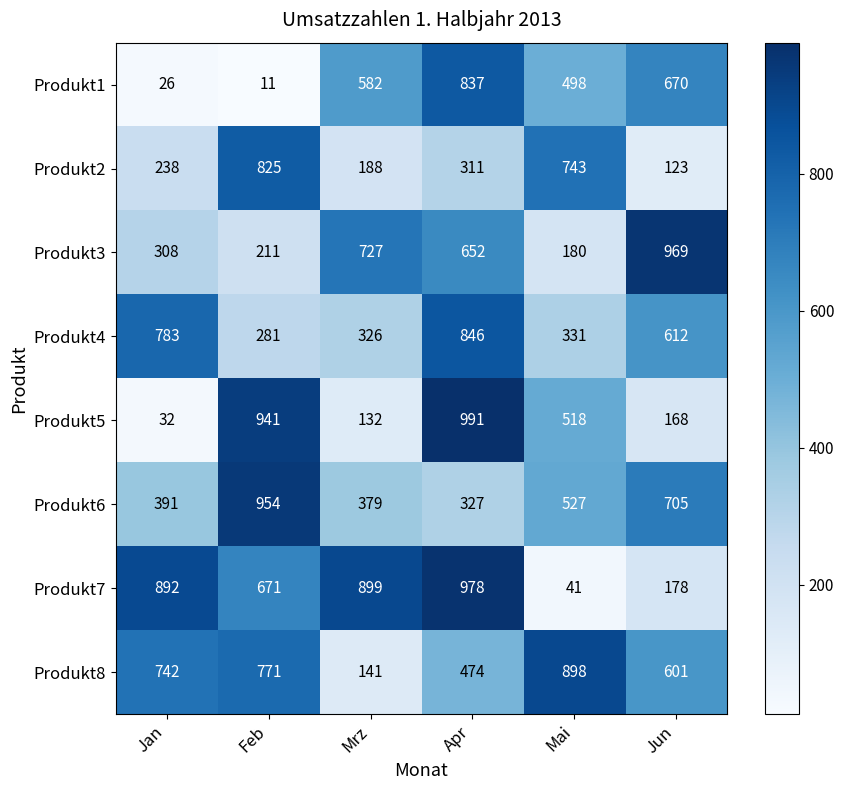

The Produkt3 series shows 521 at Jan. True or false?

False